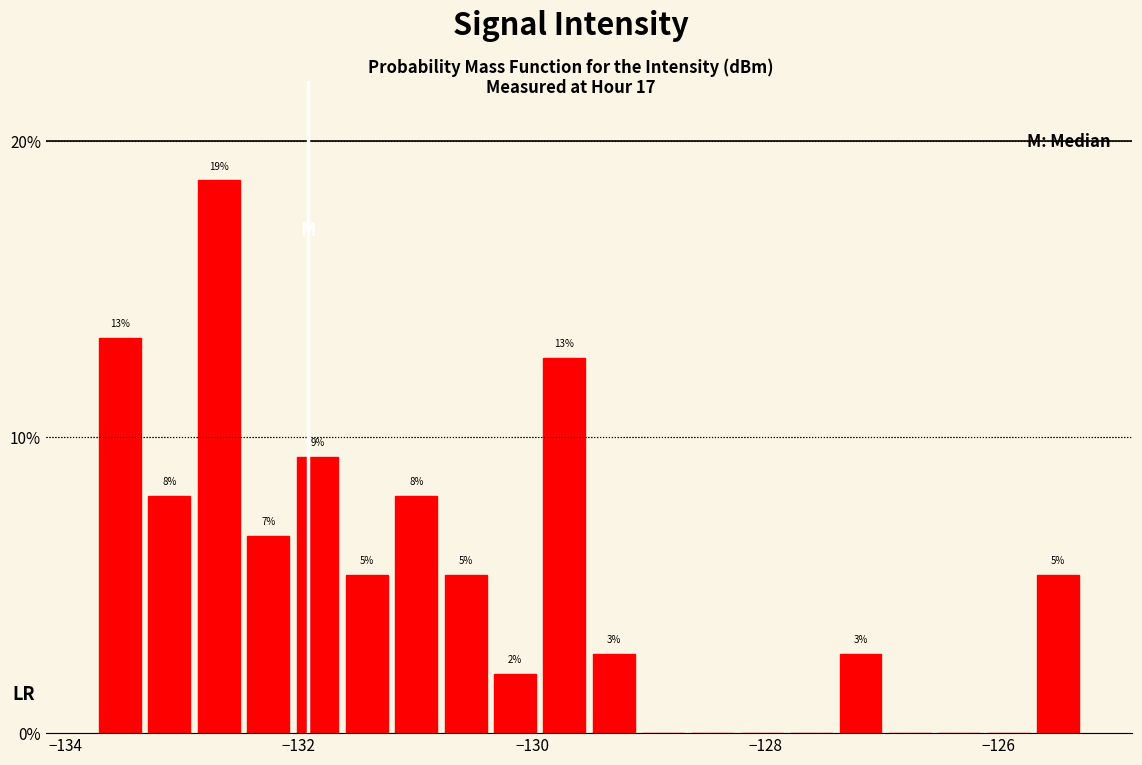

Read against the x-axis, roughly where is the centre of the tallest bar?

-132.6